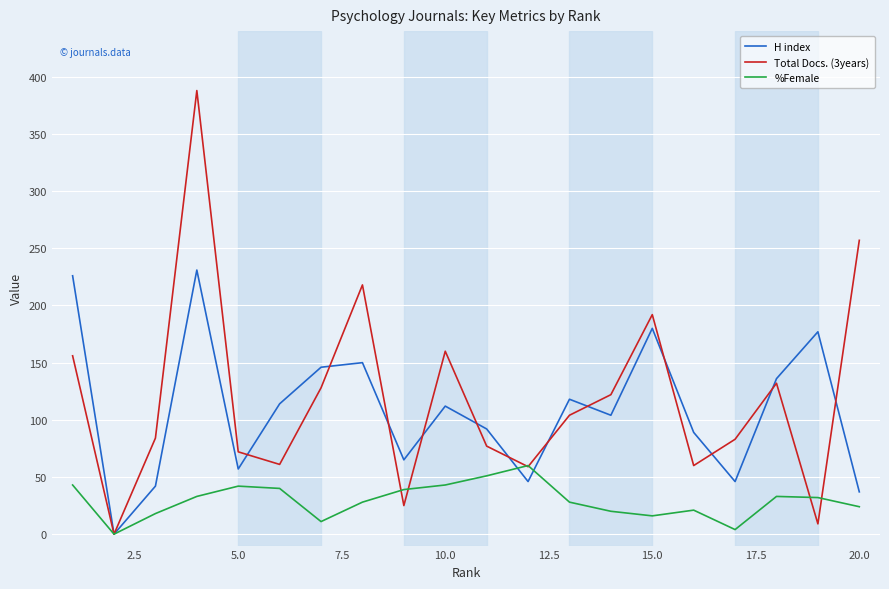

What is the average value of the H index series?

108